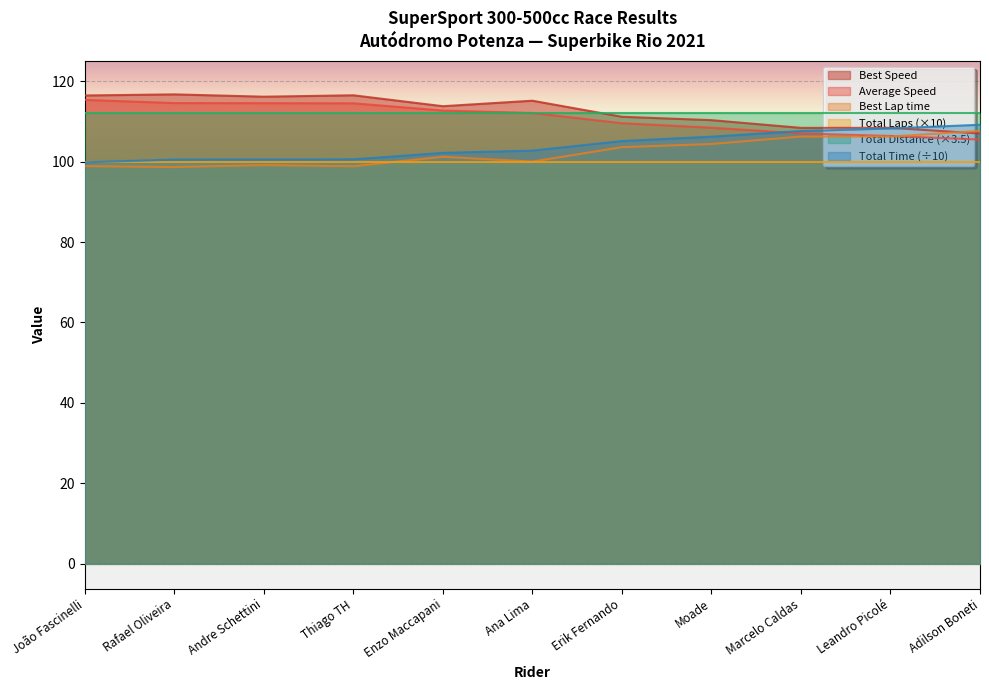

True or false: Average Speed and Best Speed intersect in this chart.

False